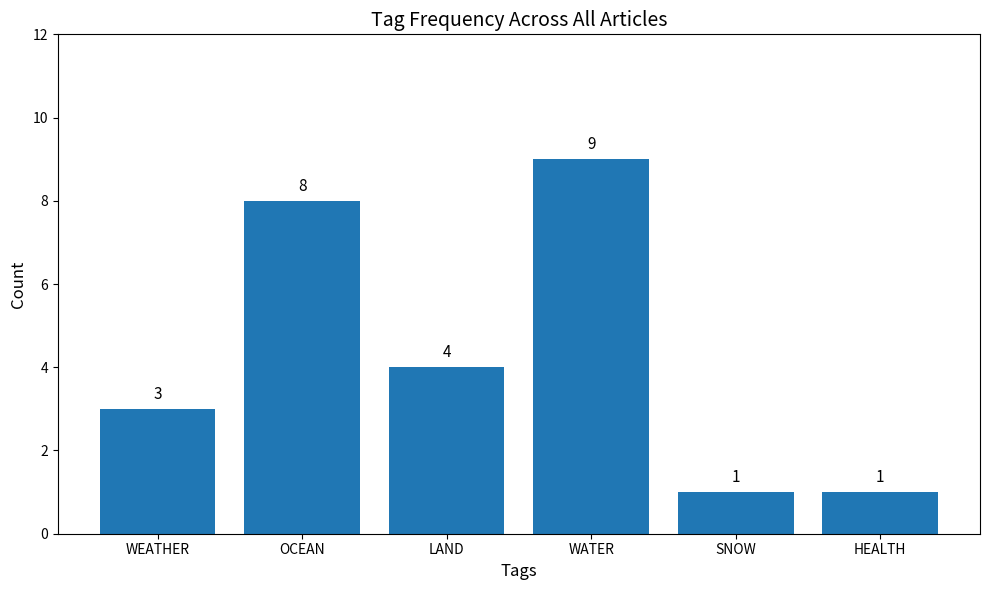

How many values are between 1 and 8?

5